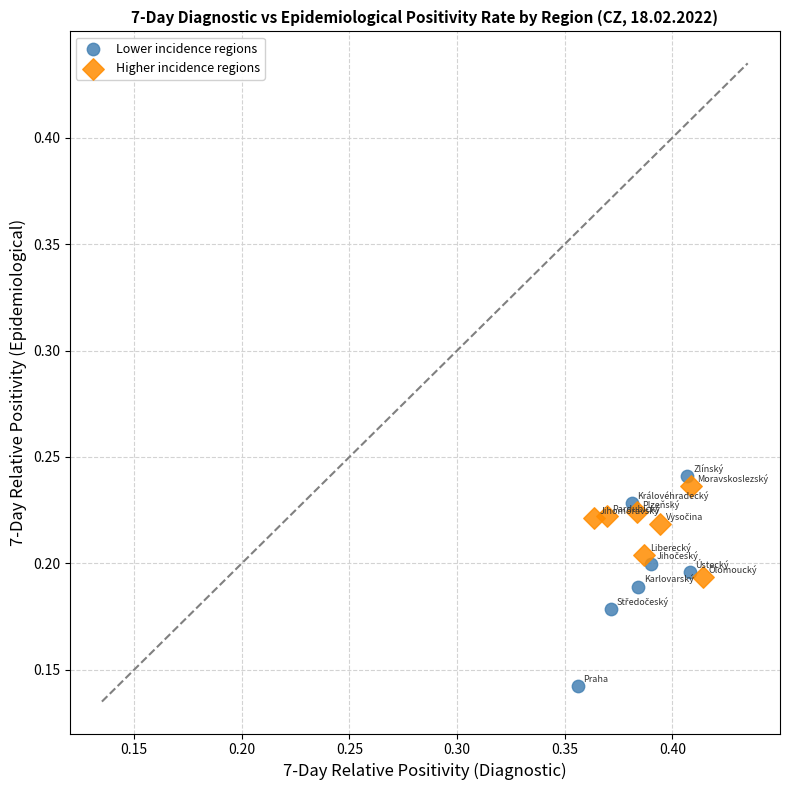

What are all the series names shown in the legend?

Lower incidence regions, Higher incidence regions